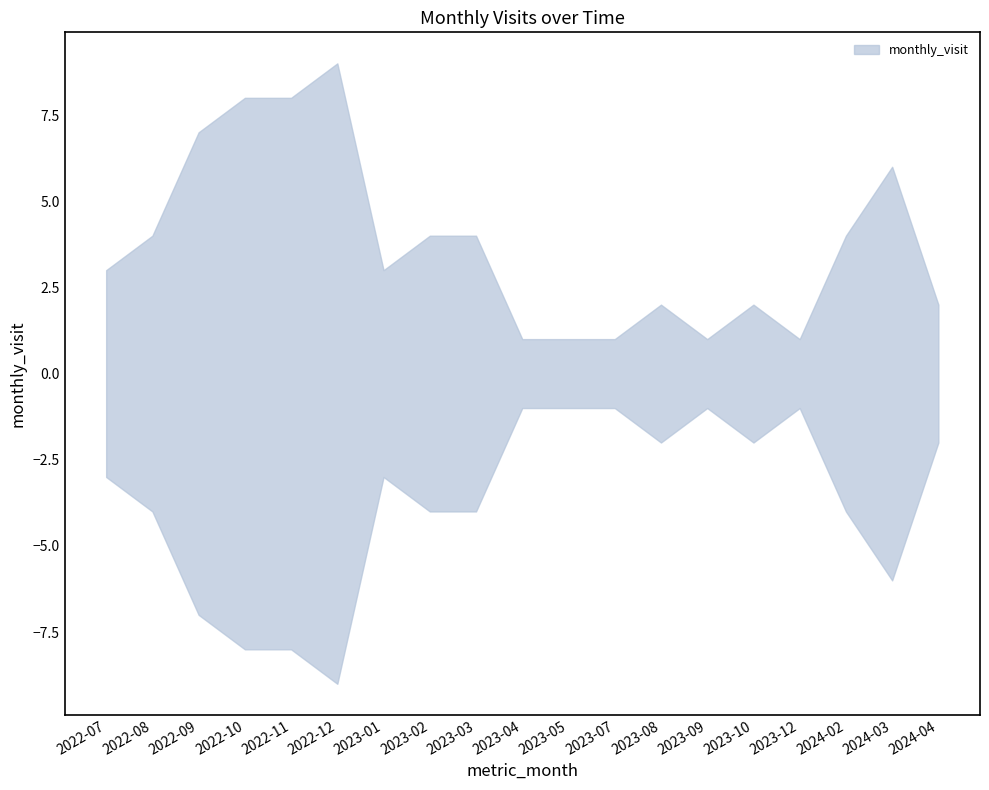

Where does the data first go above 3?

2022-08